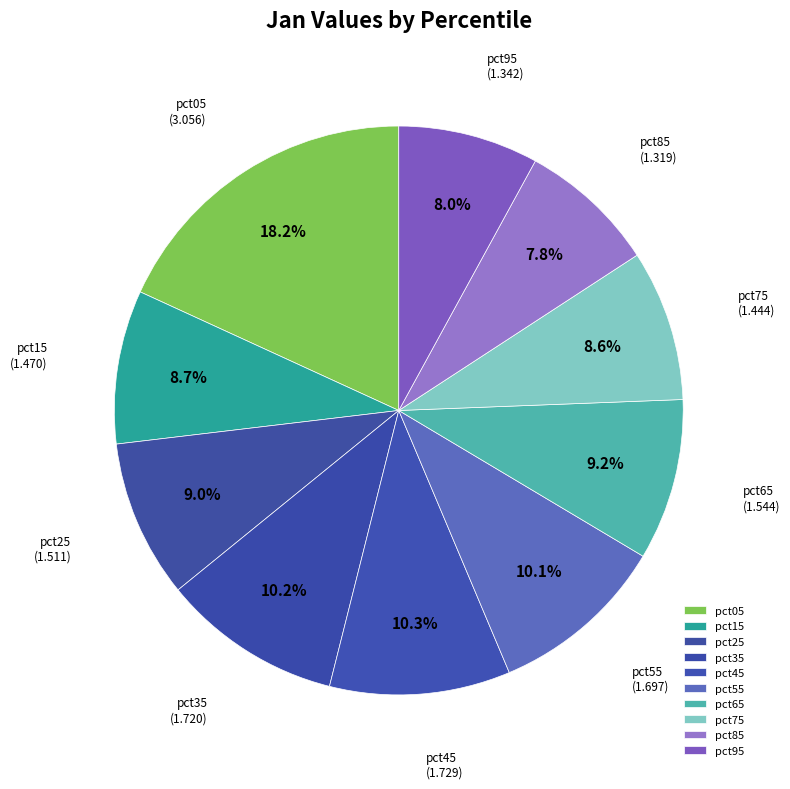

Count the number of slices in the pie.

10